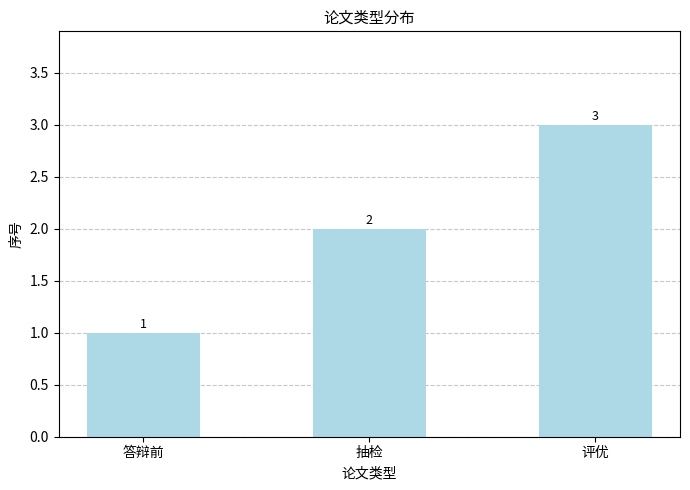

Which label corresponds to the smallest value in the chart?

答辩前